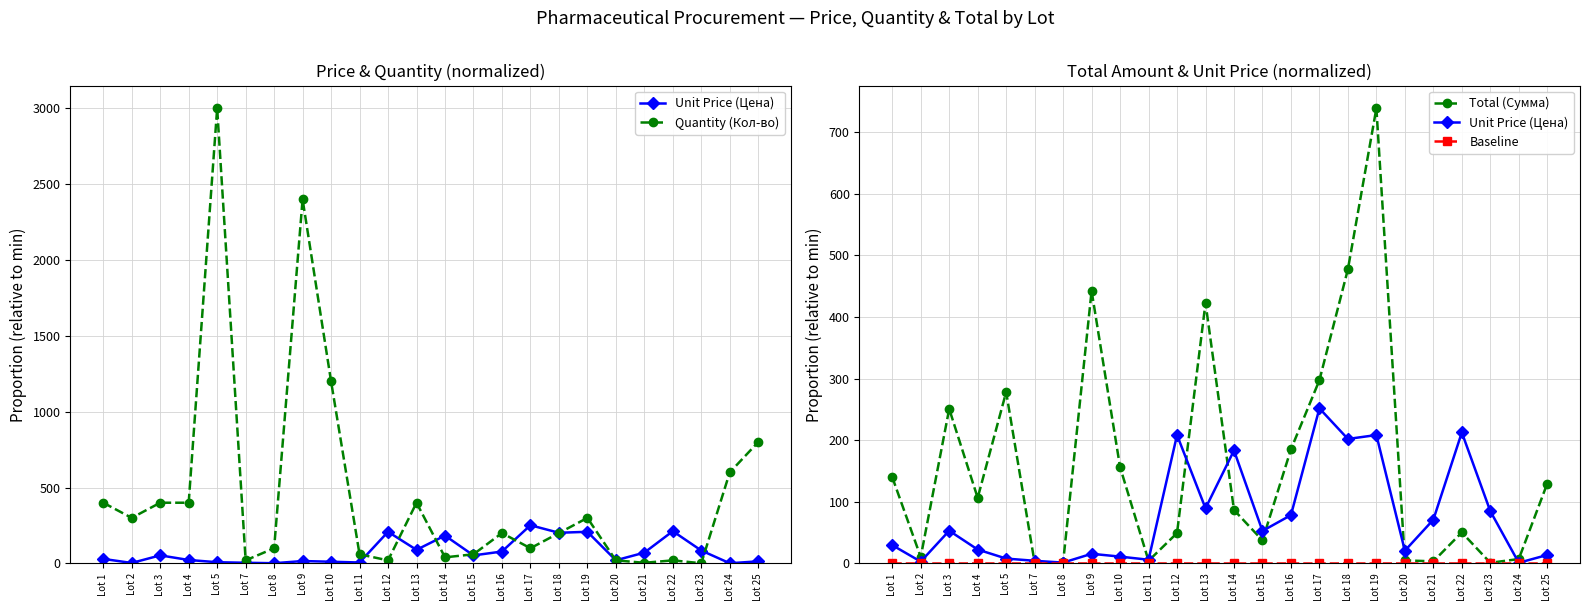

What is the total value across all series at Lot 13?

913.1